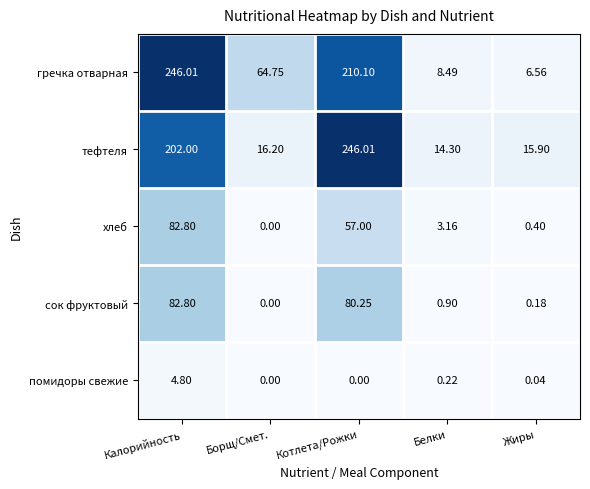

How many categories are shown in the chart?

5